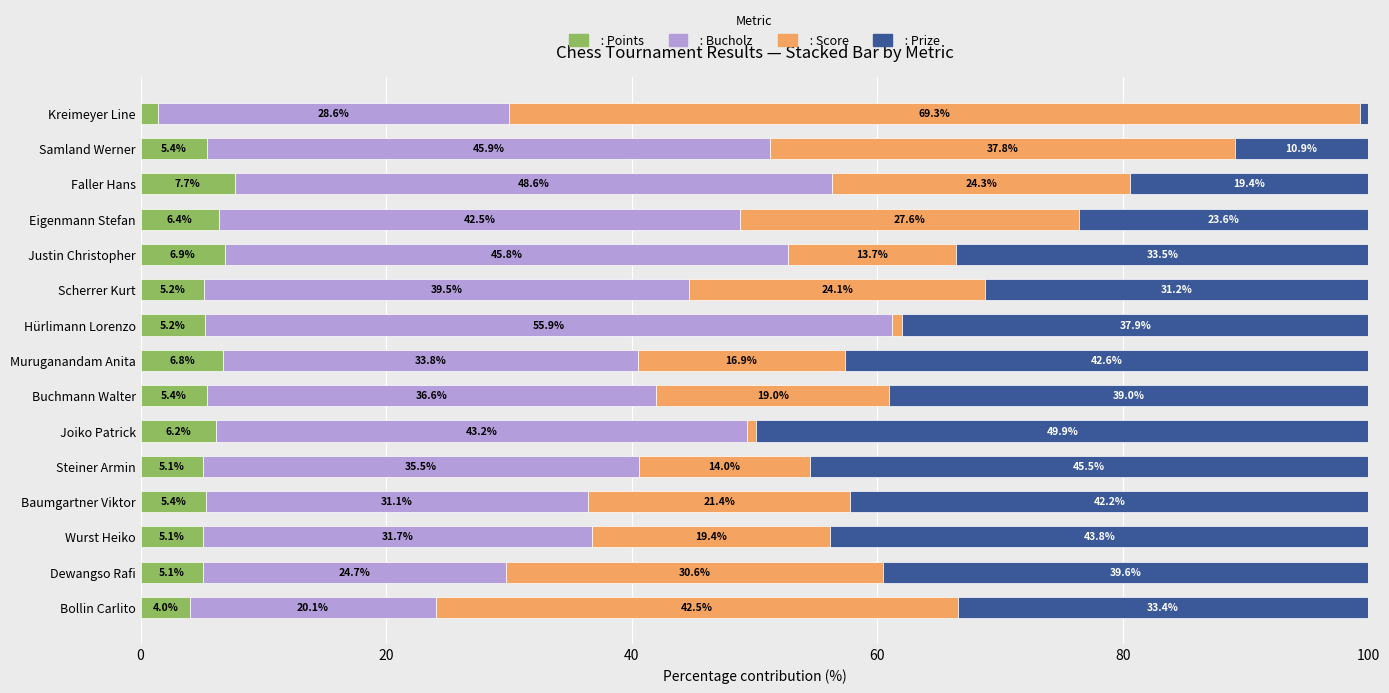

What is the total value across all series at Samland Werner?

100.0